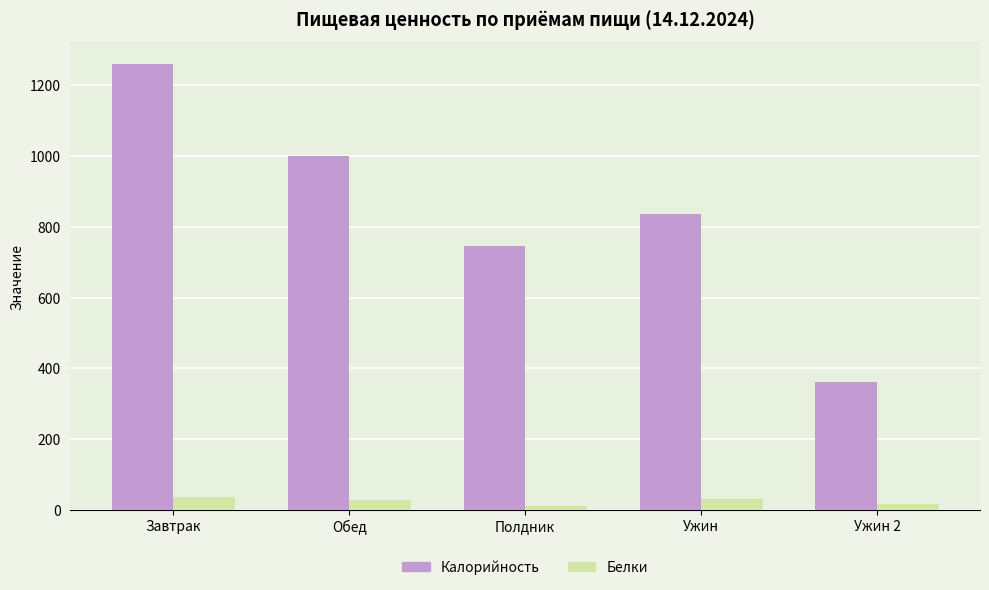

What are all the series names shown in the legend?

Калорийность, Белки